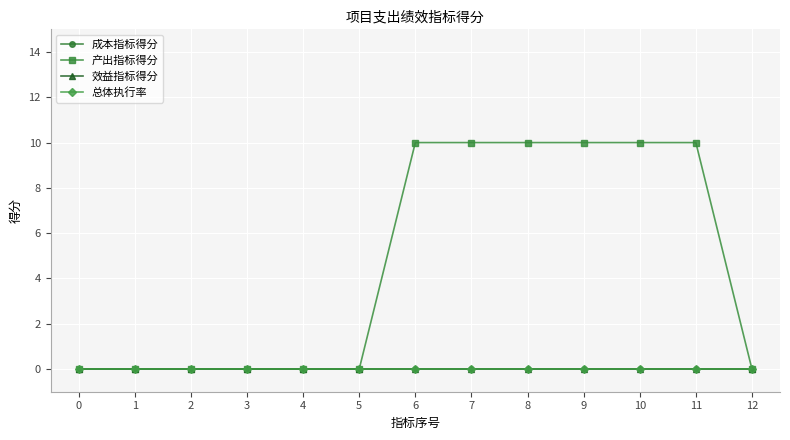

Reading left to right, transcribe all the data shown in this chart.

成本指标得分: 0=0	1=0	2=0	3=0	4=0	5=0	6=0	7=0	8=0	9=0	10=0	11=0	12=0
产出指标得分: 0=0	1=0	2=0	3=0	4=0	5=0	6=10	7=10	8=10	9=10	10=10	11=10	12=0
效益指标得分: 0=0	1=0	2=0	3=0	4=0	5=0	6=0	7=0	8=0	9=0	10=0	11=0	12=0
总体执行率: 0=0	1=0	2=0	3=0	4=0	5=0	6=0	7=0	8=0	9=0	10=0	11=0	12=0